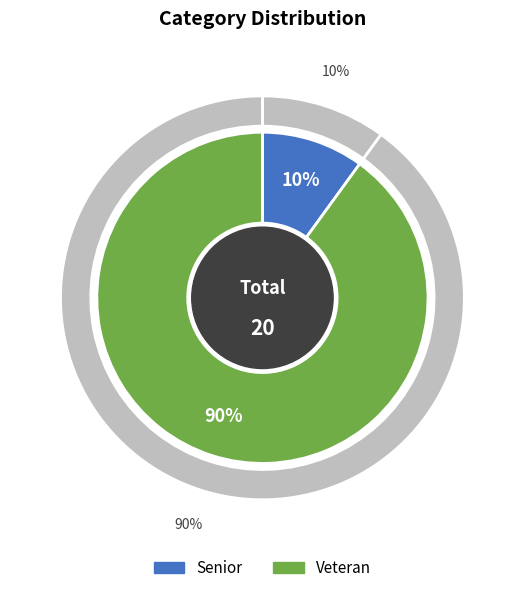

Does any single category account for the majority?

Yes